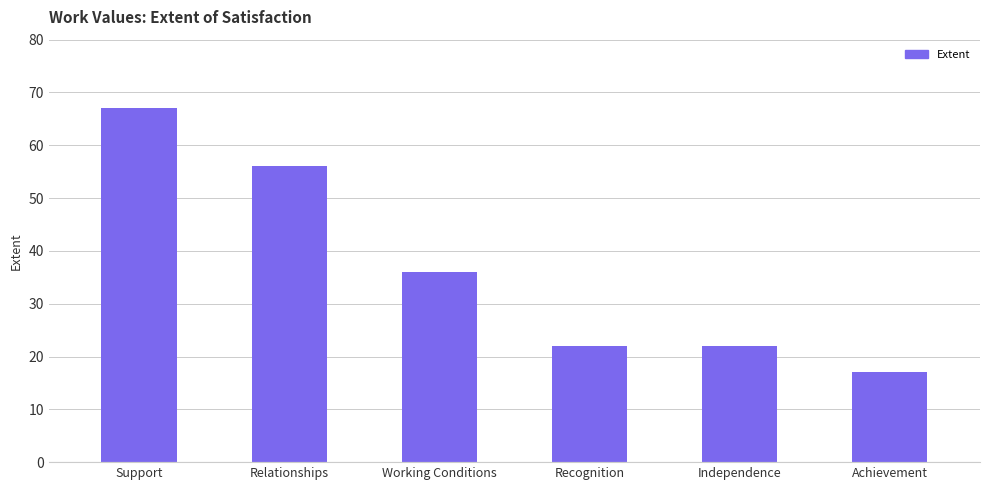

What is the ratio of the value at Independence to the value at Working Conditions?

0.6